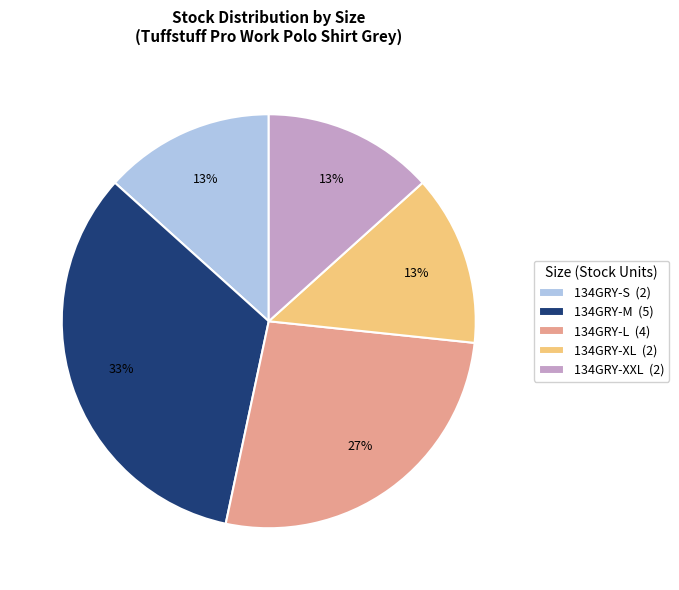

What is the largest slice in the pie chart?

134GRY-M